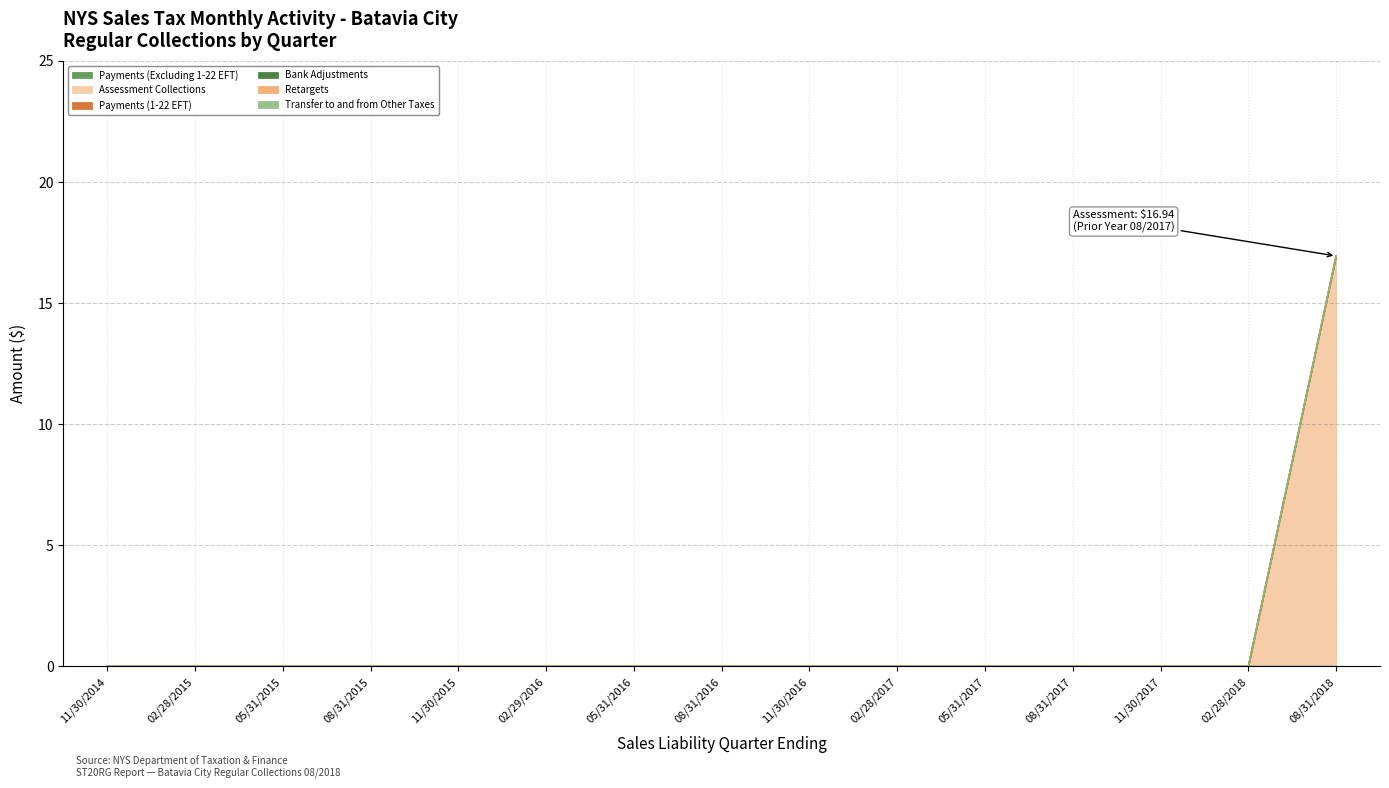

What is the label of the 9th point from the right?

05/31/2016